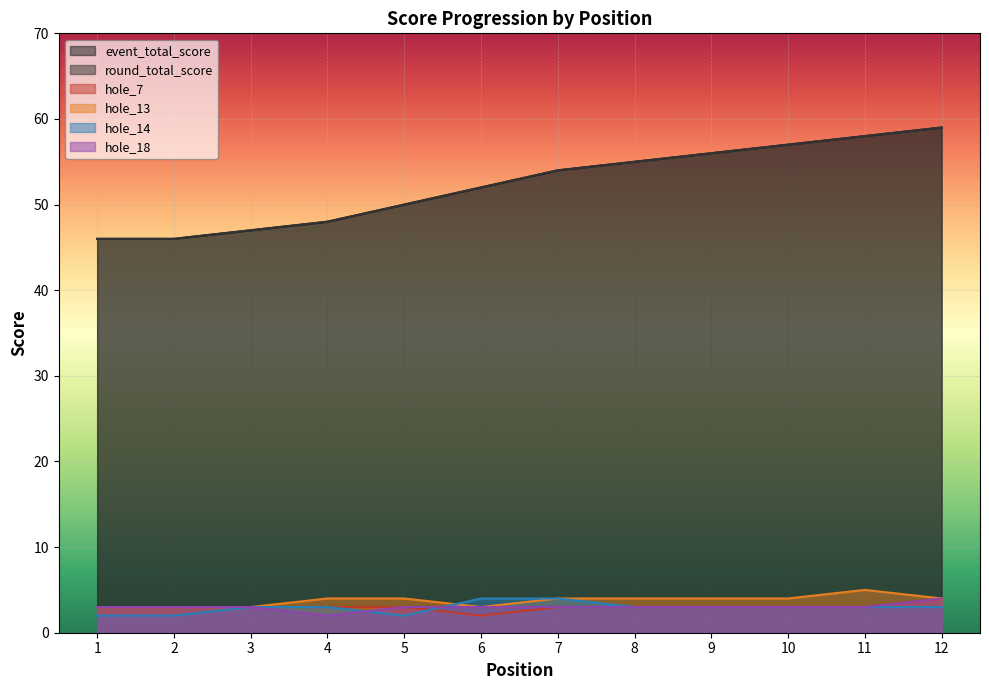

At which label is hole_7 closest to 3?

1